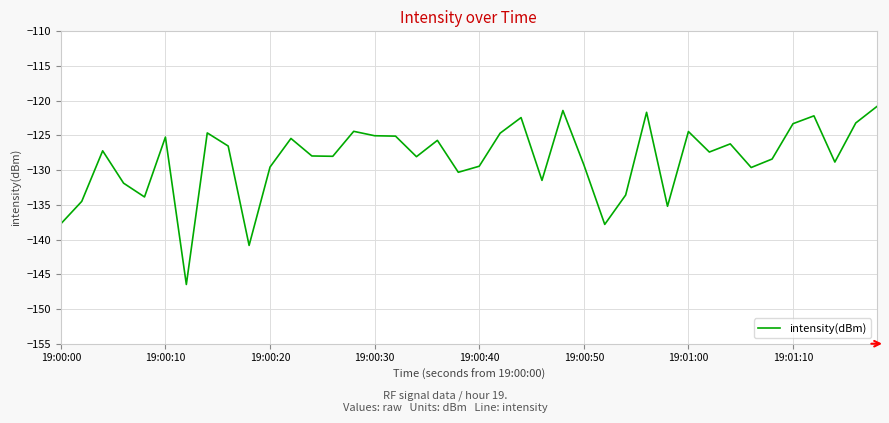

Does the chart have visible grid lines?

Yes